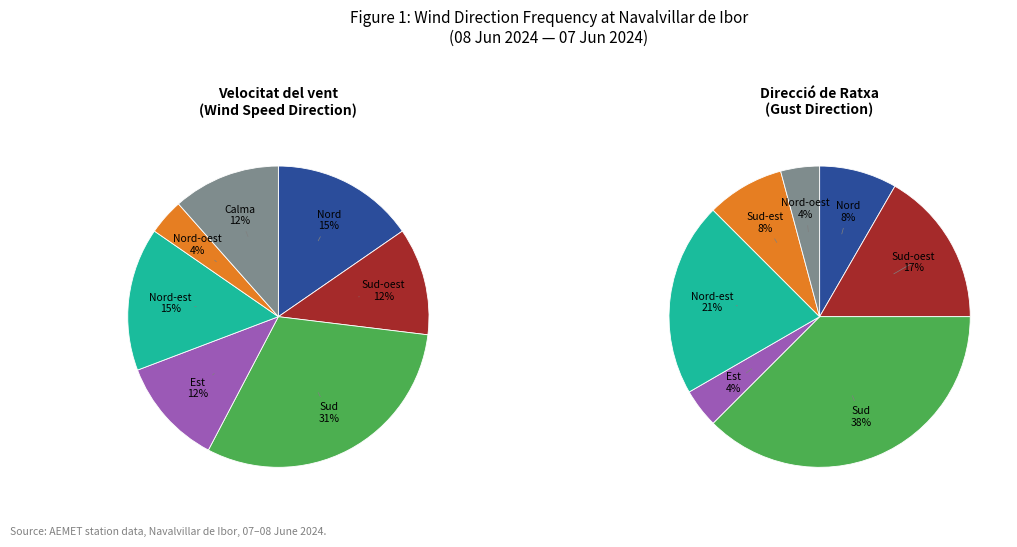

What is the largest slice in the pie chart?

Sud